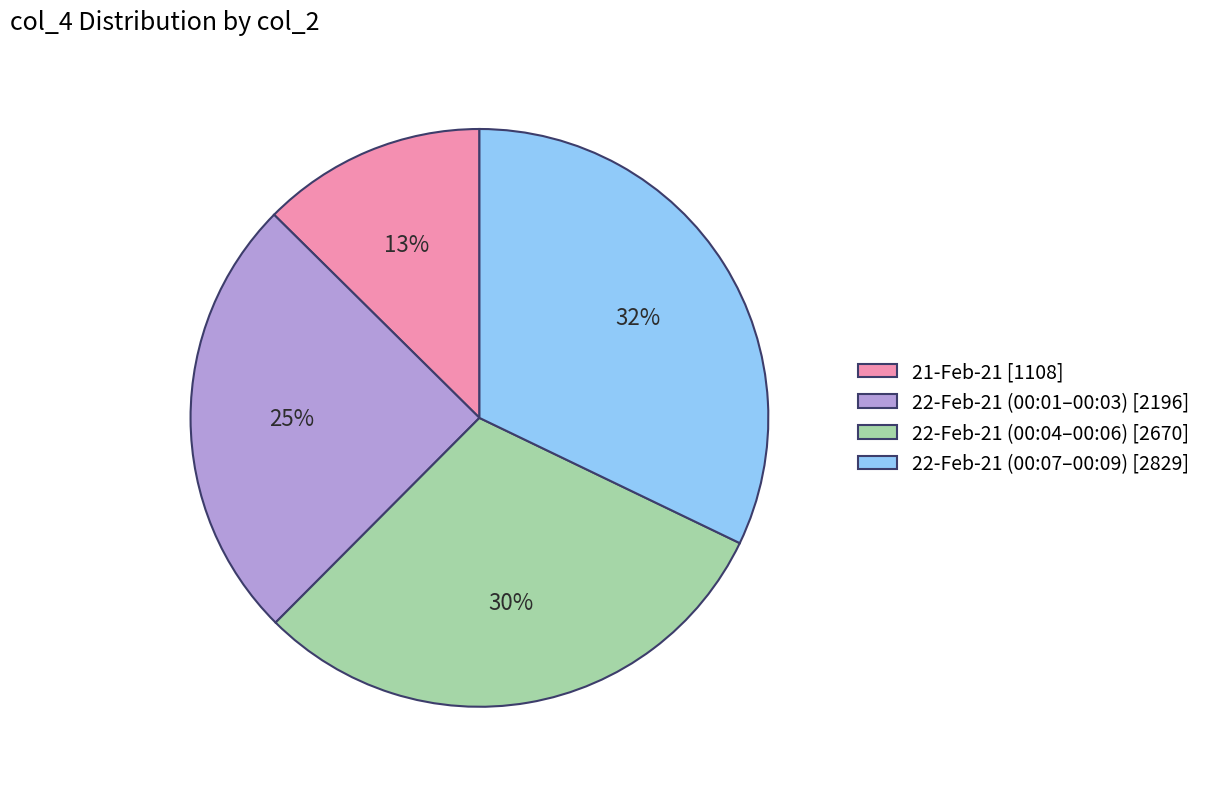

Between 21-Feb-21 [1108] and 22-Feb-21 (00:01–00:03) [2196], which is larger?

22-Feb-21 (00:01–00:03) [2196]